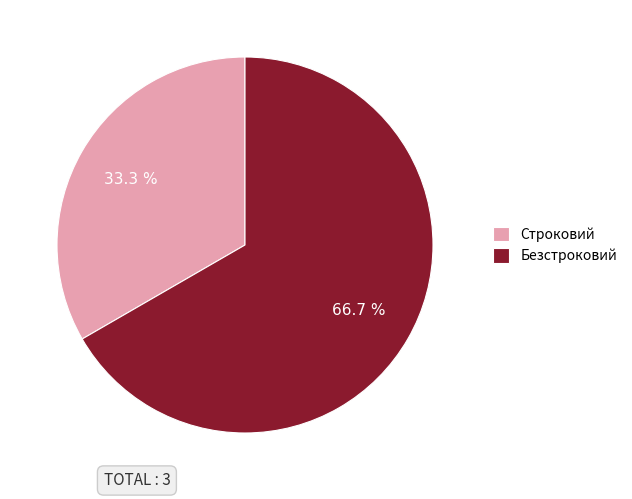

Rank the categories by value from lowest to highest.

Строковий, Безстроковий